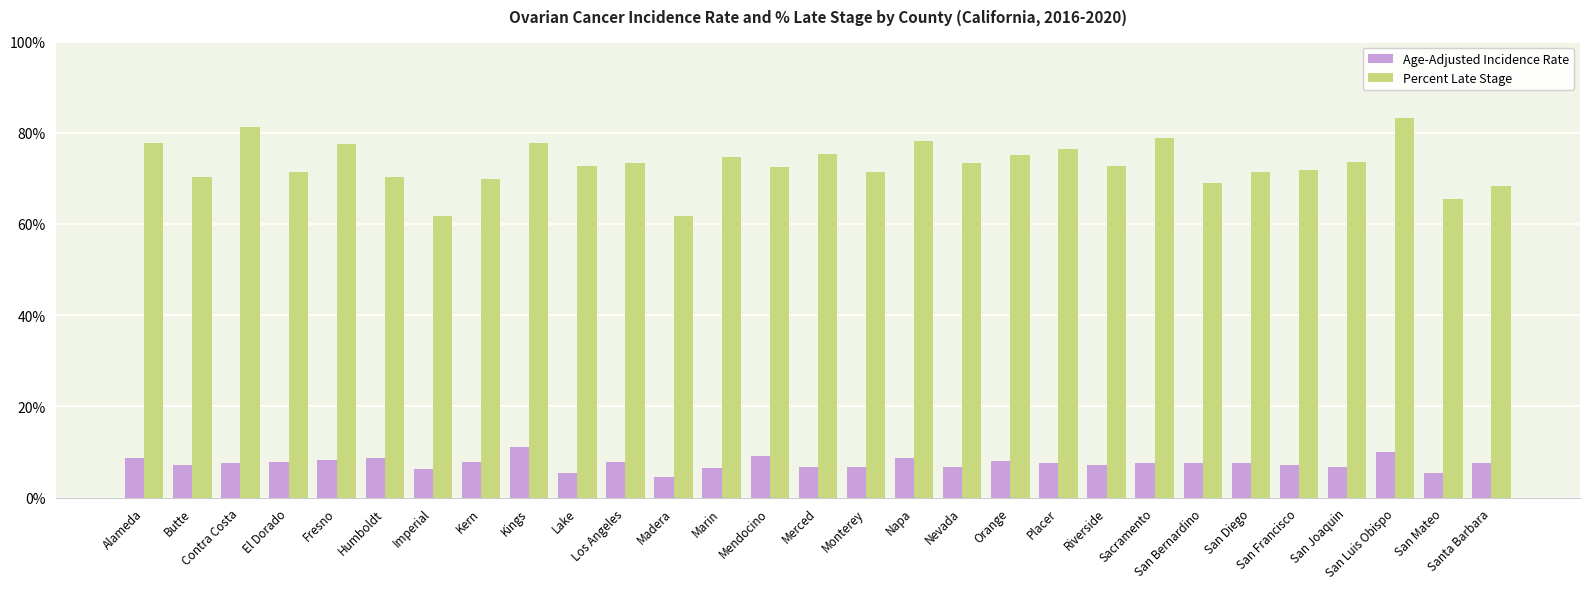

What is the sum of all Percent Late Stage values?

2117.1